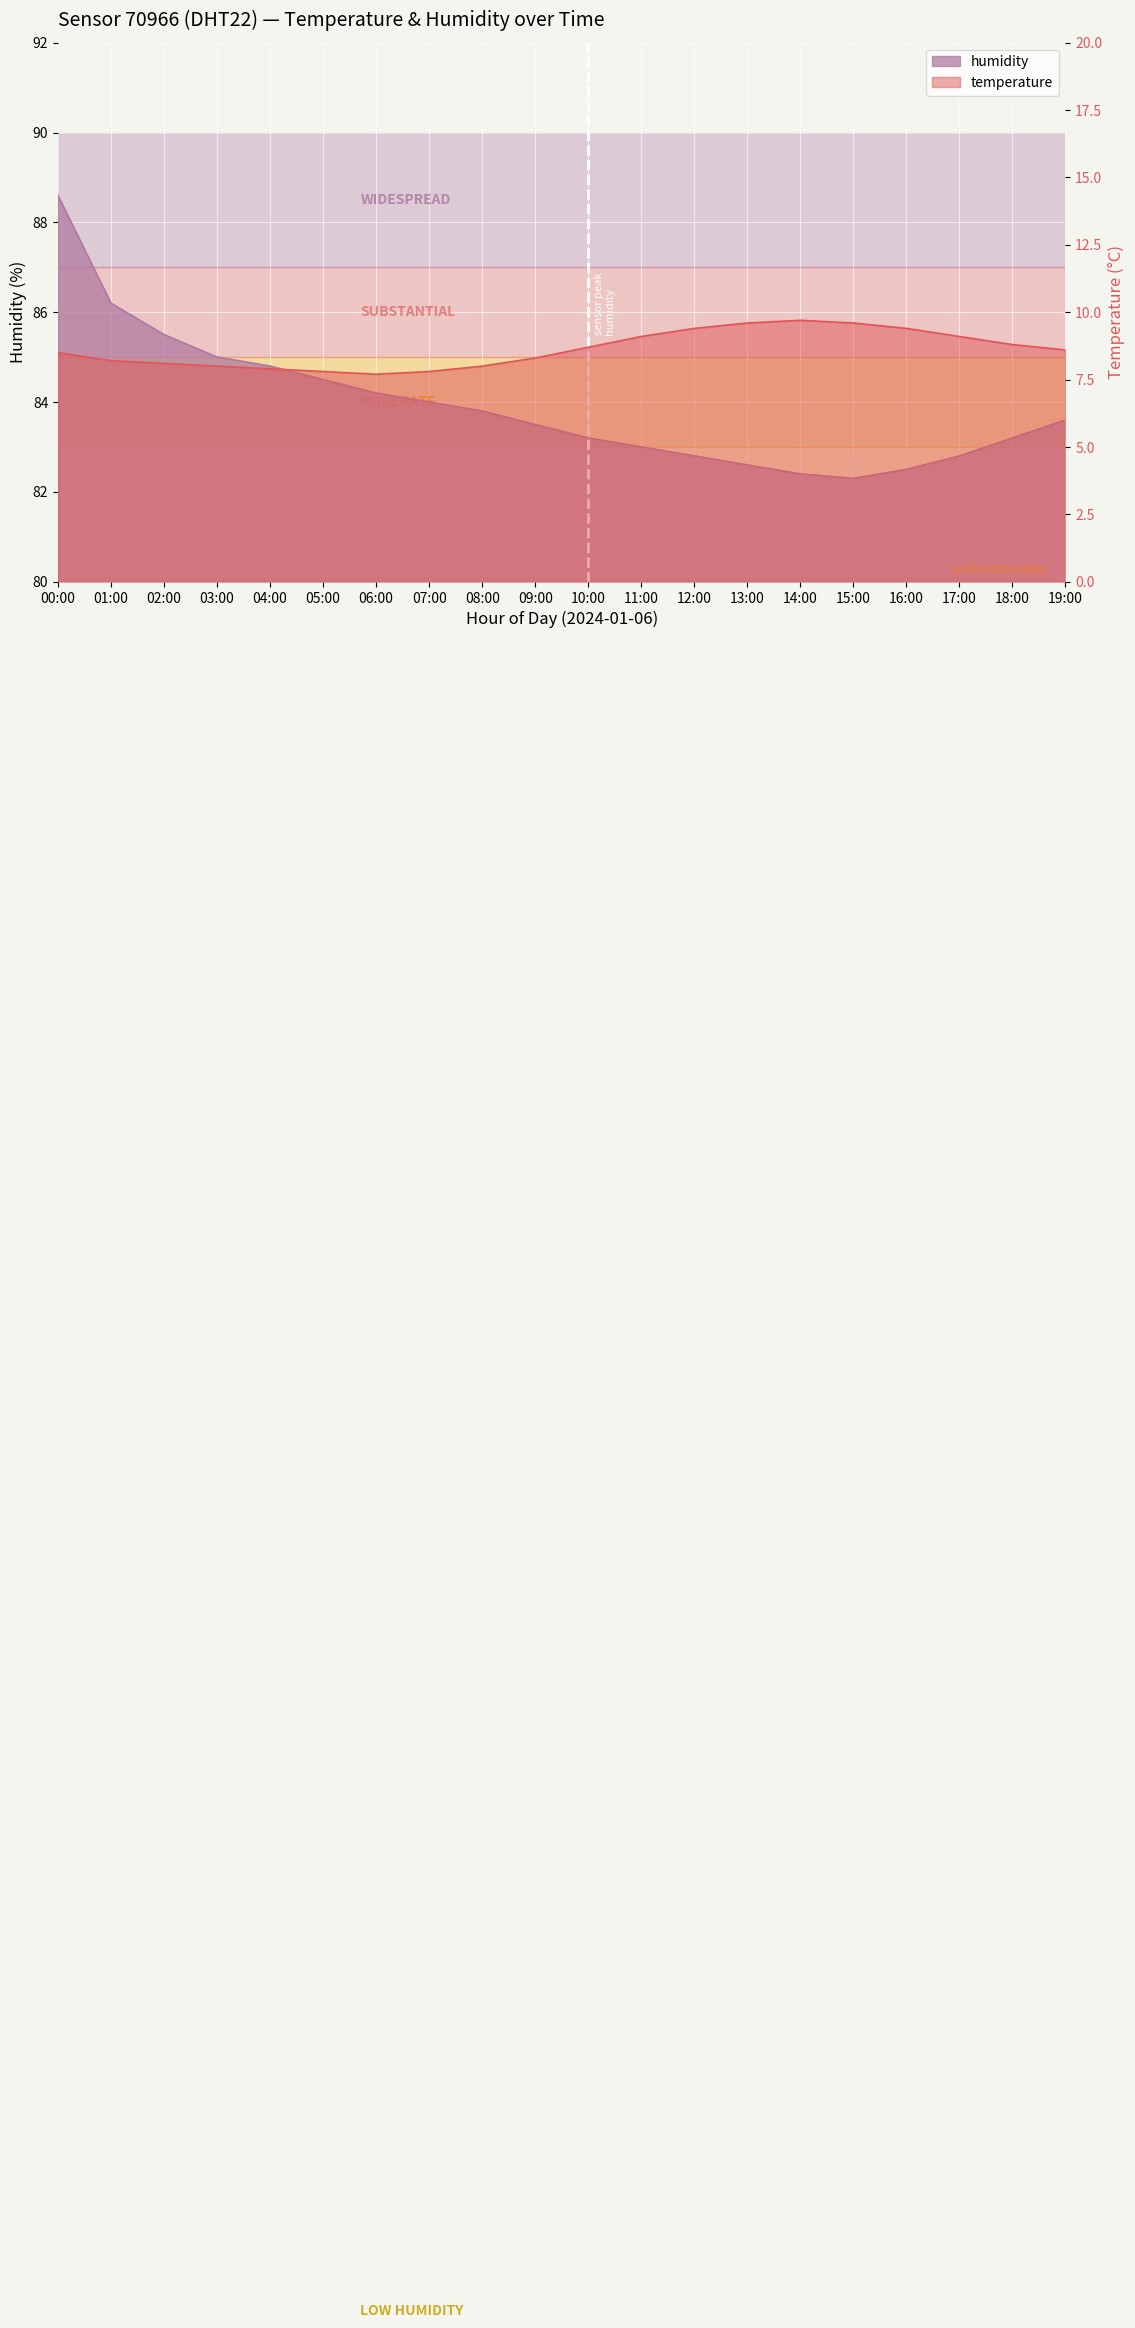

What is the label of the 1st point from the left?

00:00